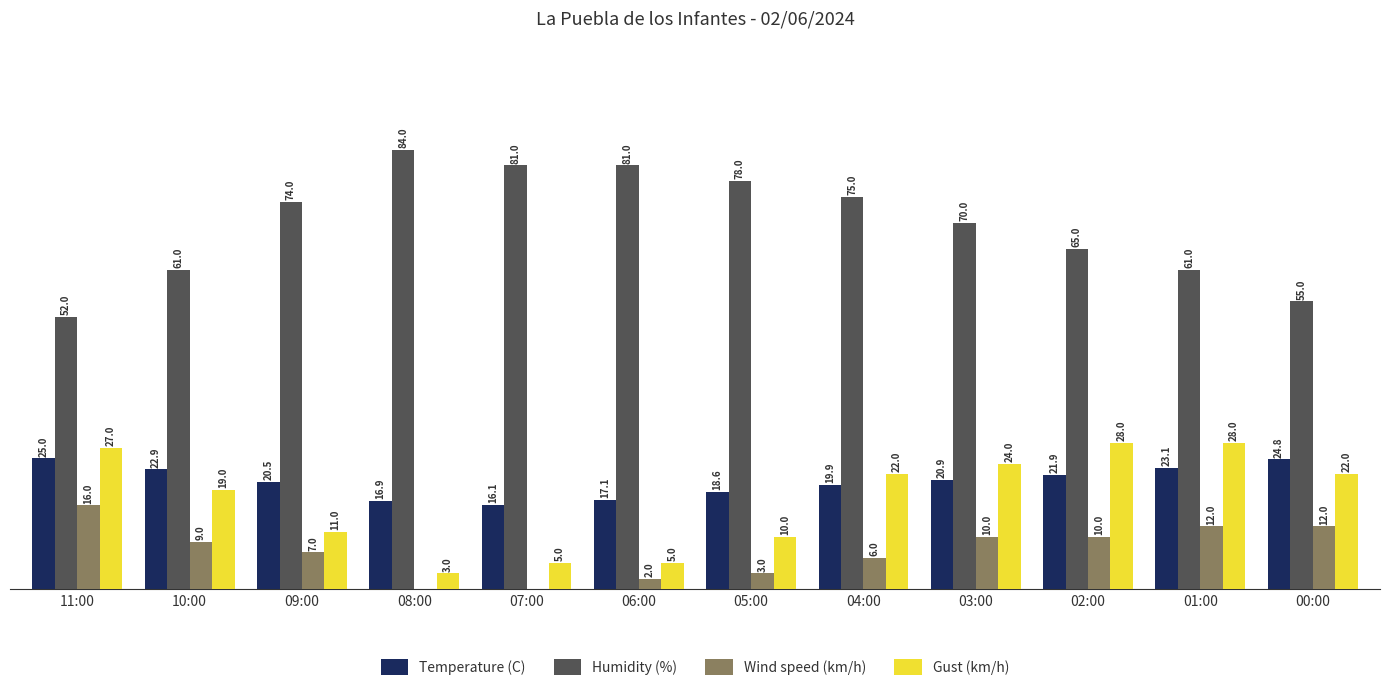

Is the value of Gust (km/h) at 10:00 greater than the value of Temperature (C) at 07:00?

Yes